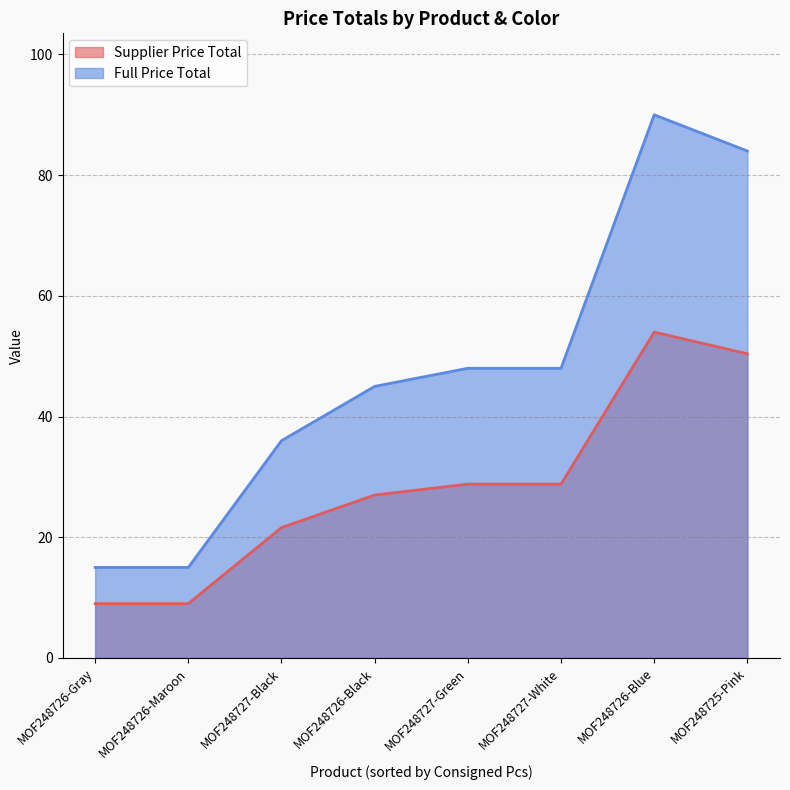

What value does the Full Price Total series have at MOF248726-Black?

45.0